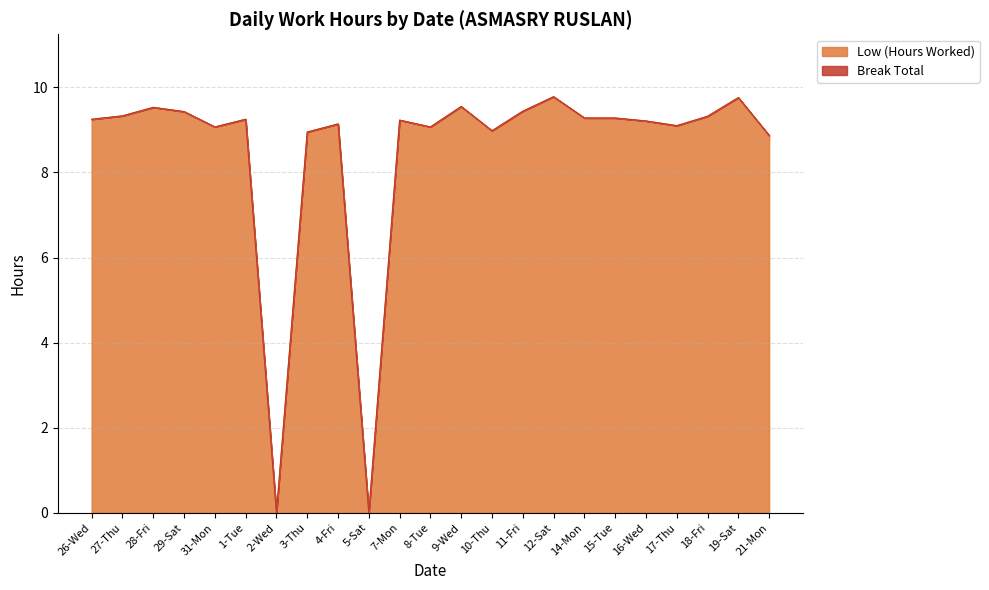

How many lines are shown in the chart?

2